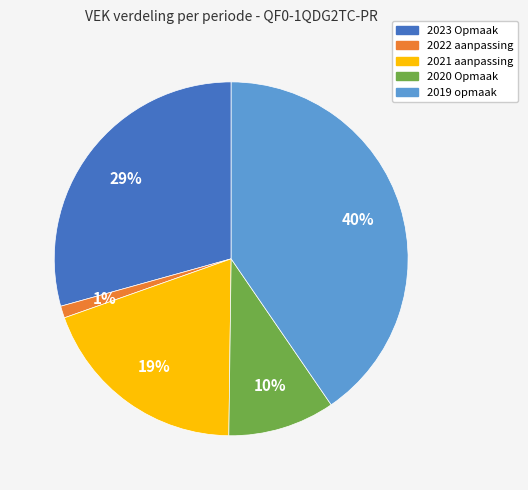

How many slices are in this pie chart?

5